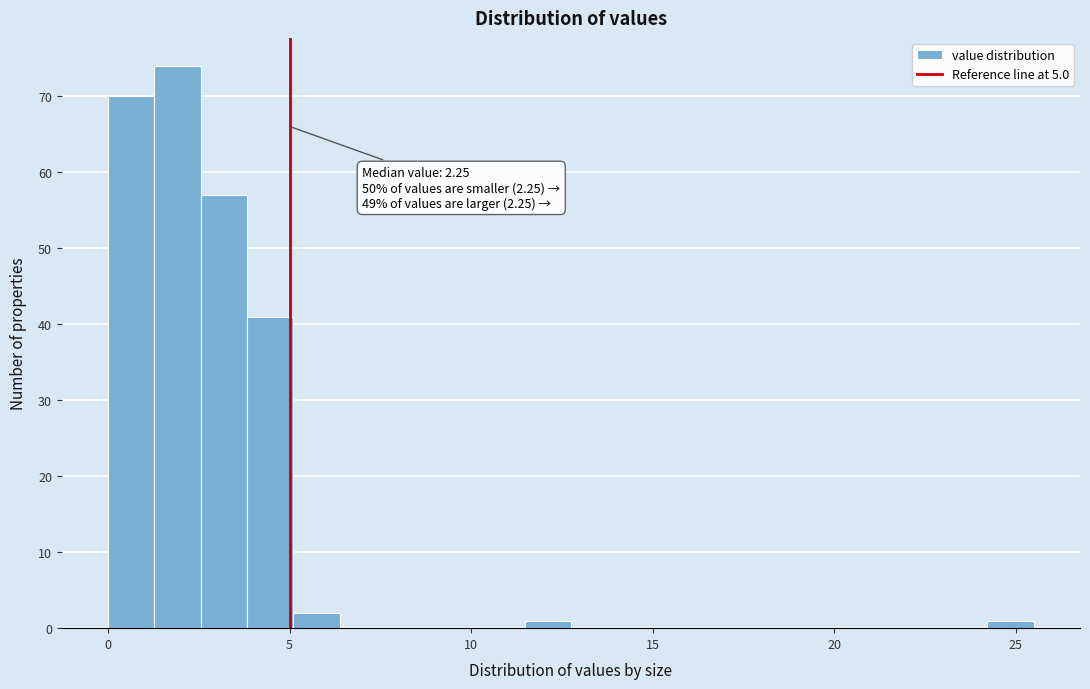

Around what value on the x-axis is the tallest bar? Give the approximate position of its centre, as read against the axis.

2.0